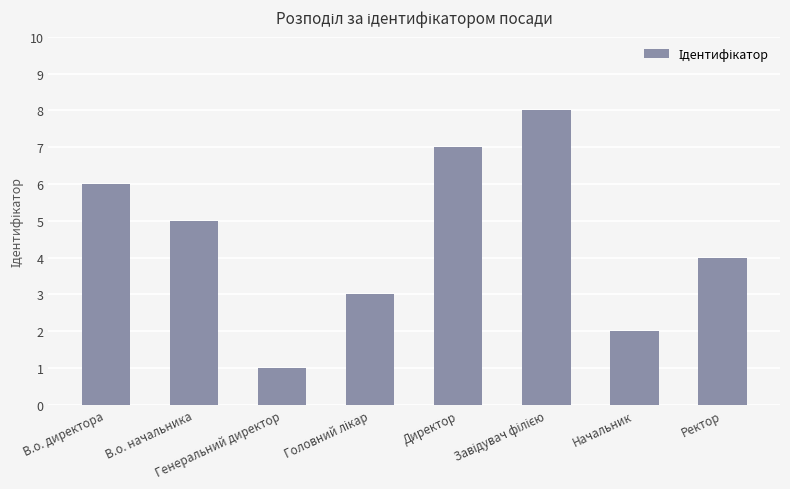

True or false: the data shows 5 at В.о. начальника.

True